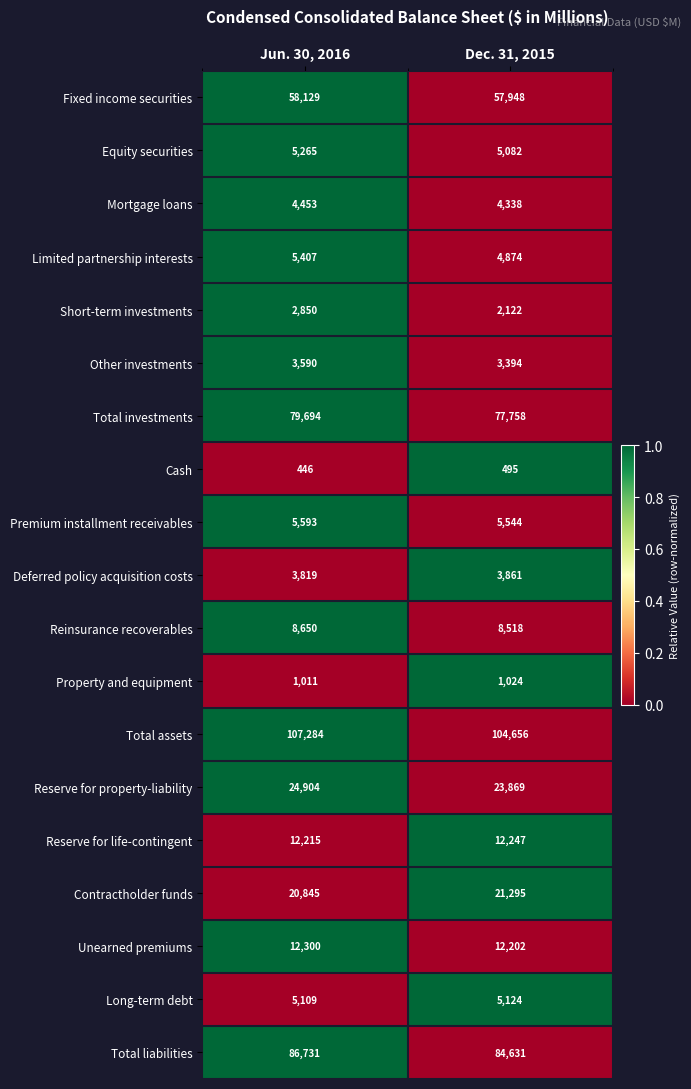

Which series has the largest range (max minus min)?

Total assets